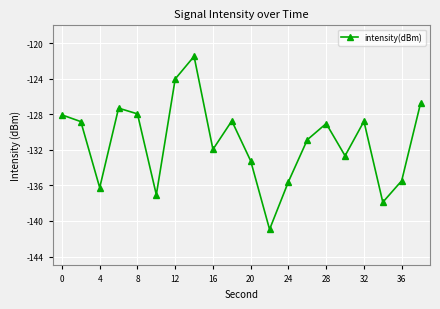

How many points are lower than both their immediate neighbors (excluding endpoints)?

6